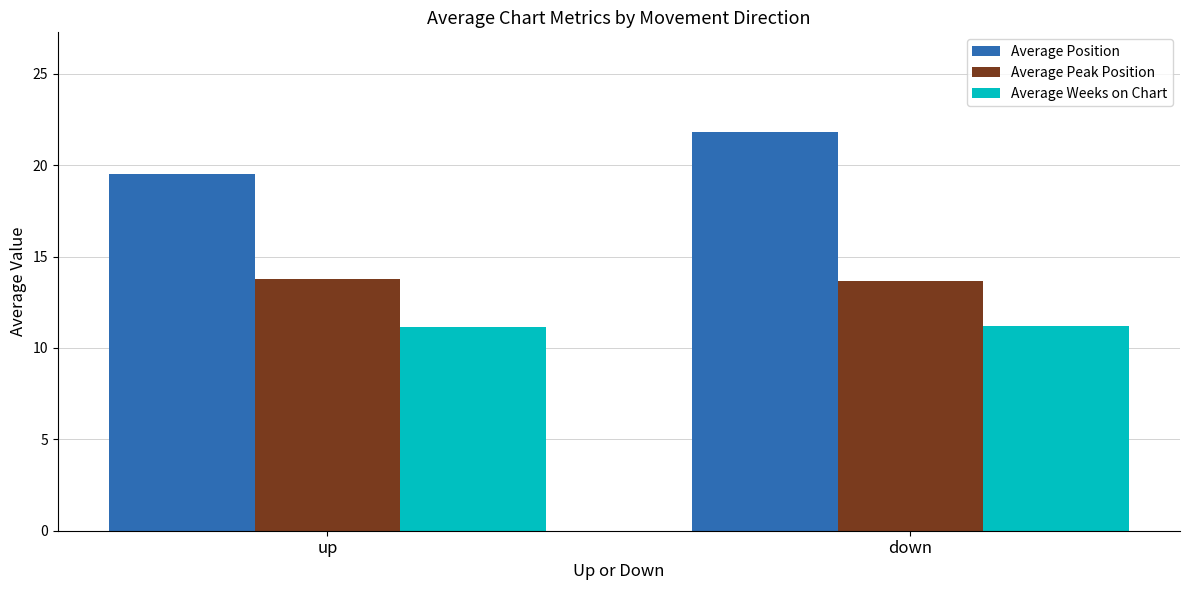

What position from the right is up?

2